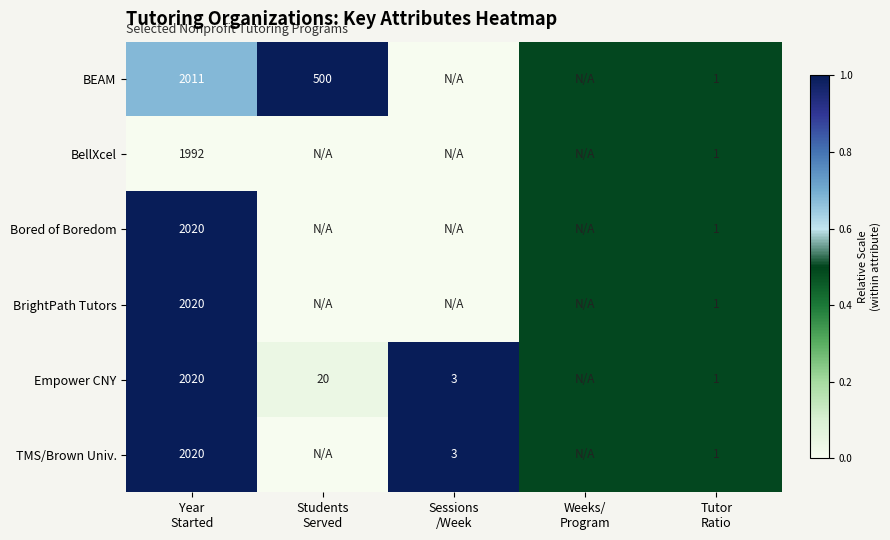

What is the greatest value displayed?

1.0